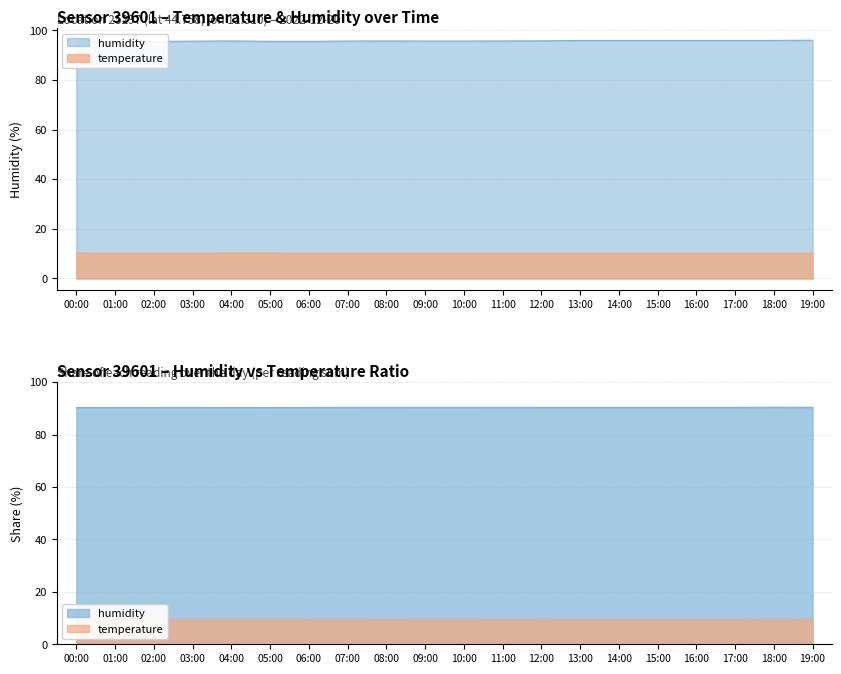

What is the maximum value for temperature?

10.2